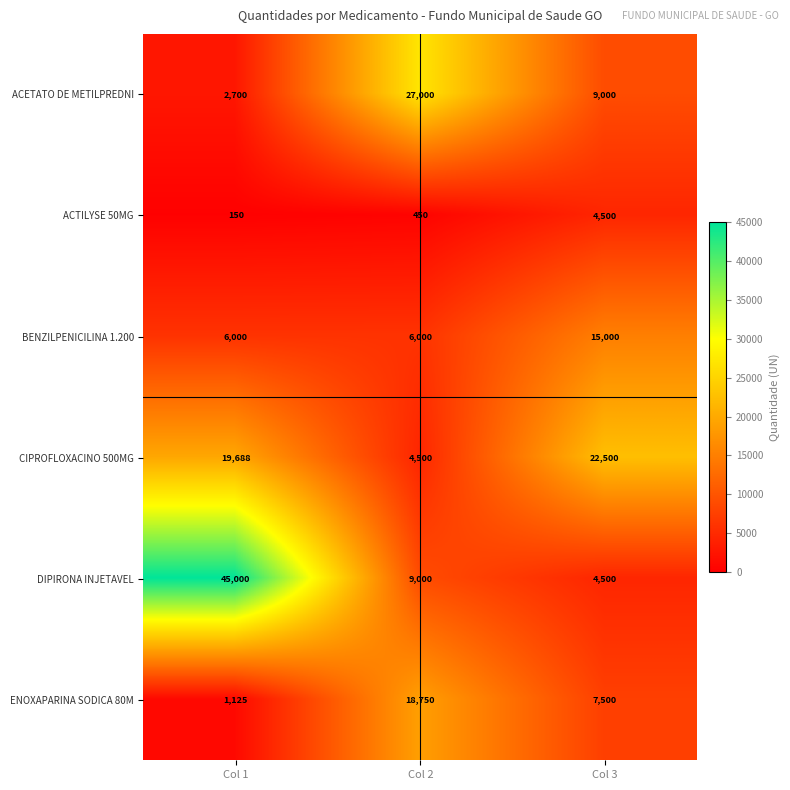

Reading left to right, list all the values displayed in this chart.

ACETATO DE METILPREDNI: Col 1=2700	Col 2=27000	Col 3=9000
ACTILYSE 50MG: Col 1=150	Col 2=450	Col 3=4500
BENZILPENICILINA 1.200: Col 1=6000	Col 2=6000	Col 3=15000
CIPROFLOXACINO 500MG: Col 1=19688	Col 2=4500	Col 3=22500
DIPIRONA INJETAVEL: Col 1=45000	Col 2=9000	Col 3=4500
ENOXAPARINA SODICA 80M: Col 1=1125	Col 2=18750	Col 3=7500